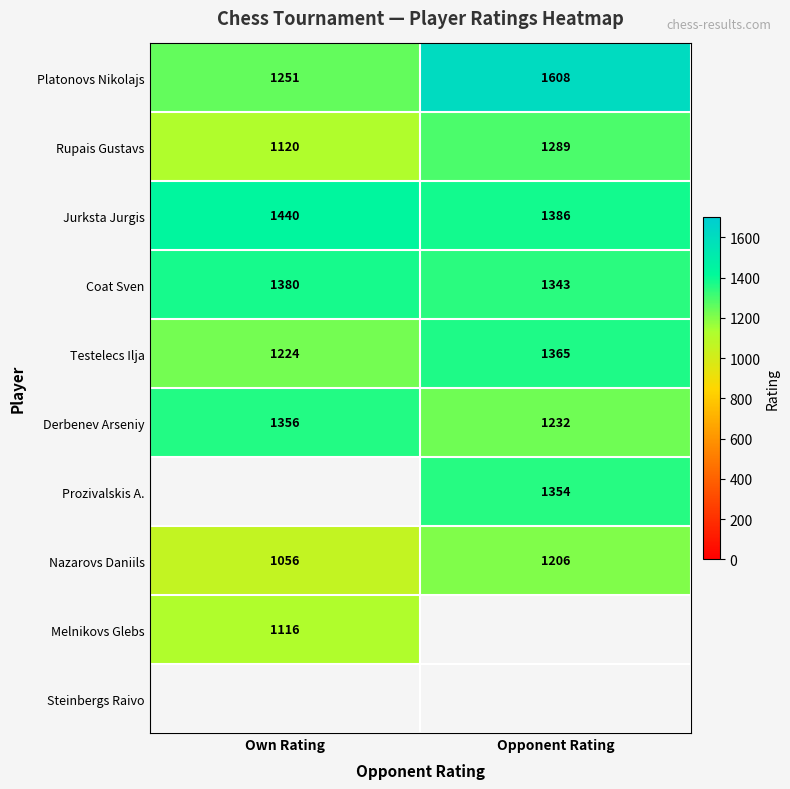

The value of Prozivalskis A. at Opponent Rating is 1354. True or false?

True